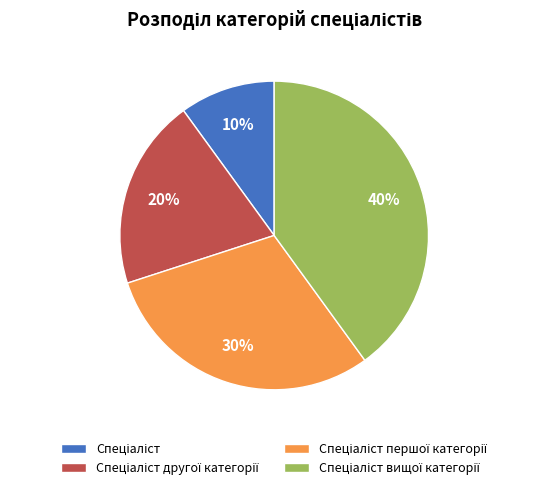

To the nearest percent, what is the difference between the largest and smallest slice percentages?

30%